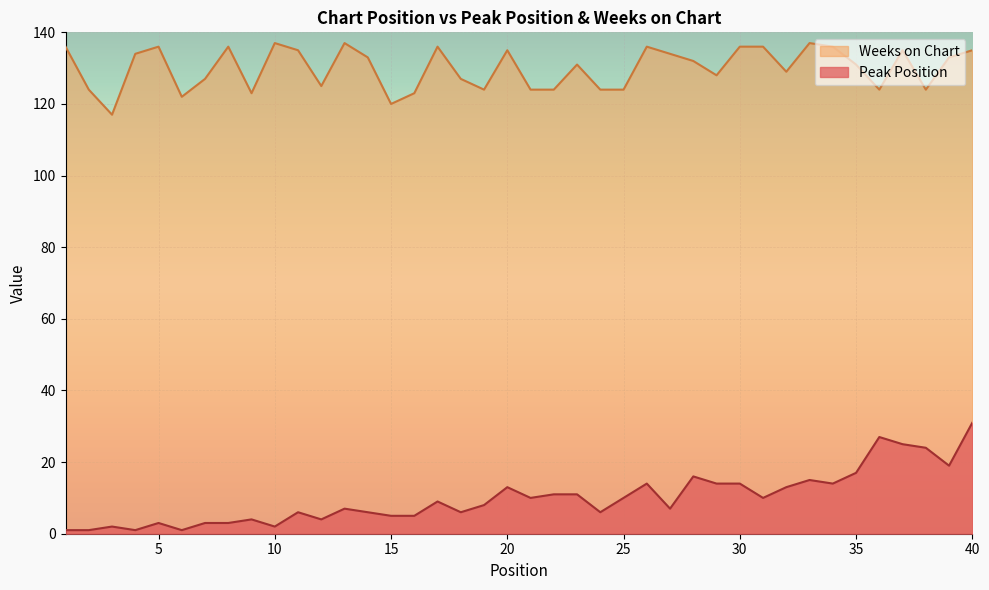

Does the chart display data point markers on the line(s)?

No